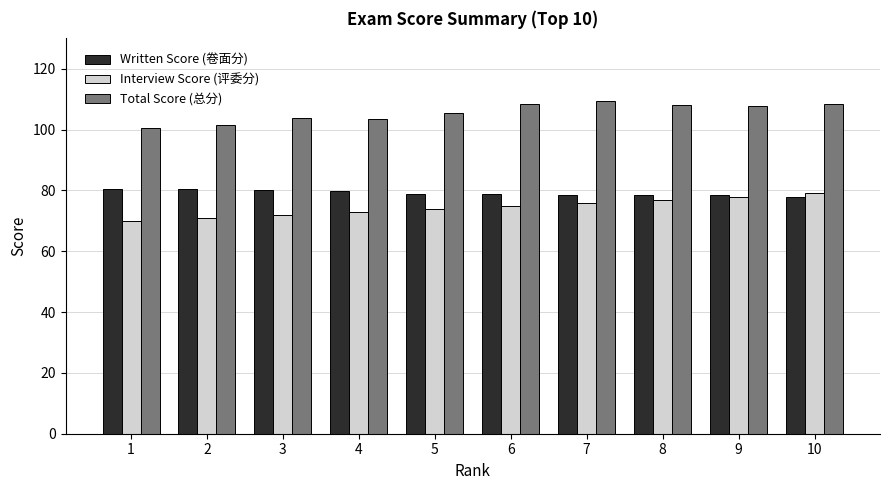

Rank the series by their maximum value, from lowest to highest.

Interview Score (评委分), Written Score (卷面分), Total Score (总分)